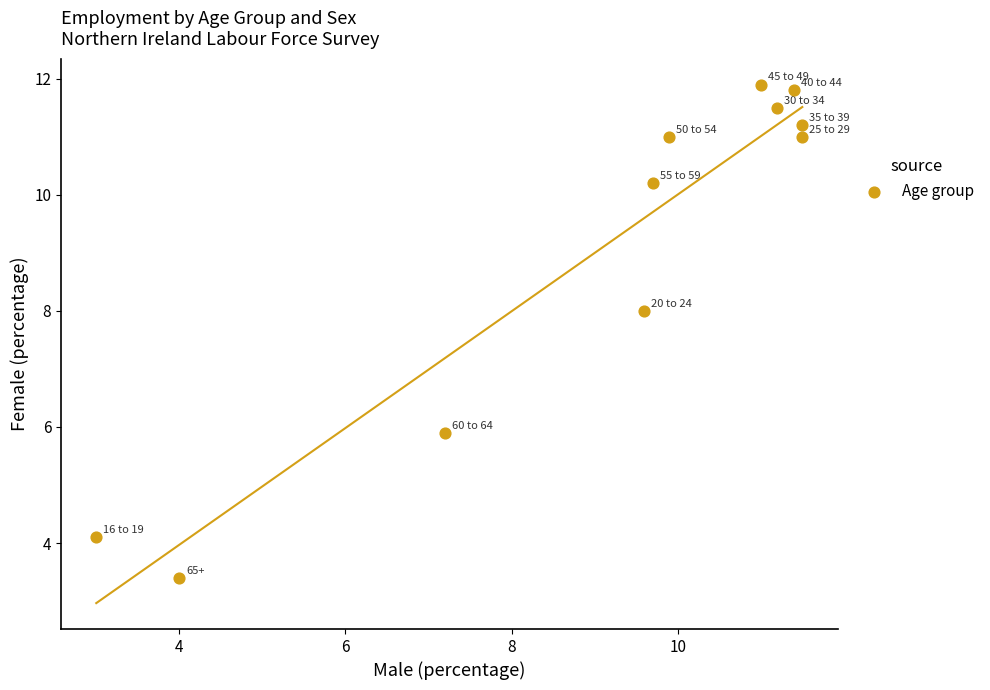

What Y value in the scatter plot is closest to 7?

8.0